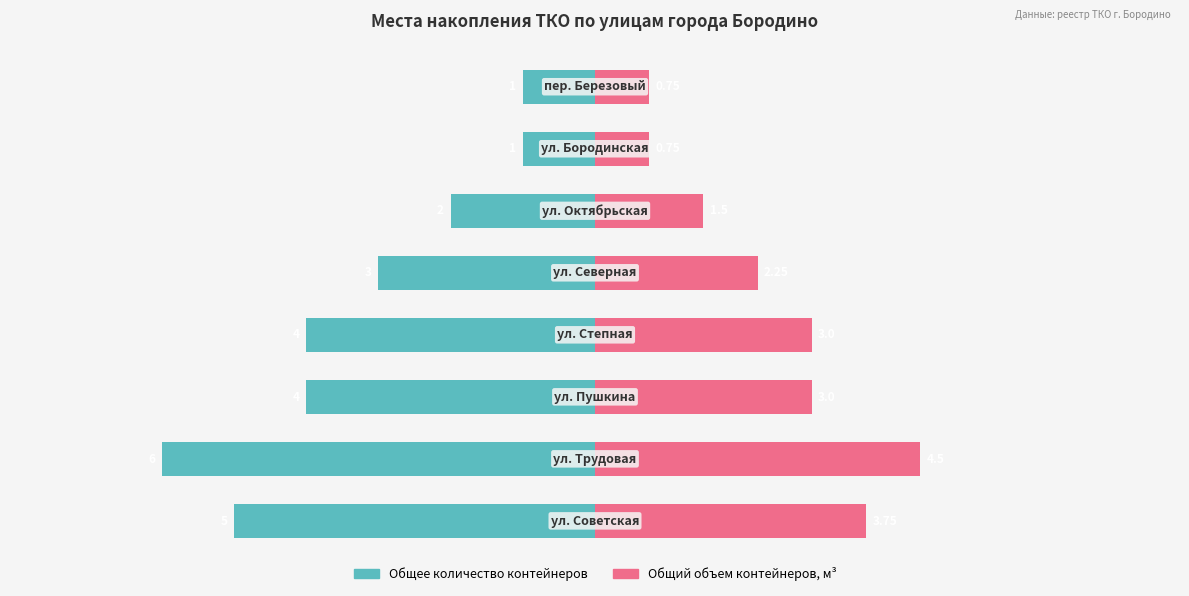

Does the chart contain stacked bars?

No